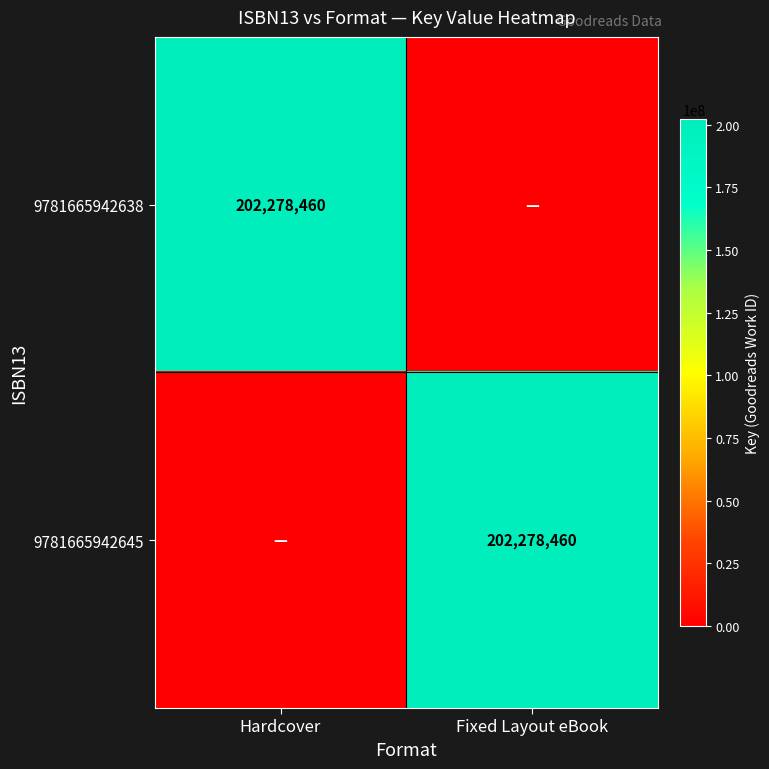

The value of 9781665942645 at Fixed Layout eBook is 266092009. True or false?

False